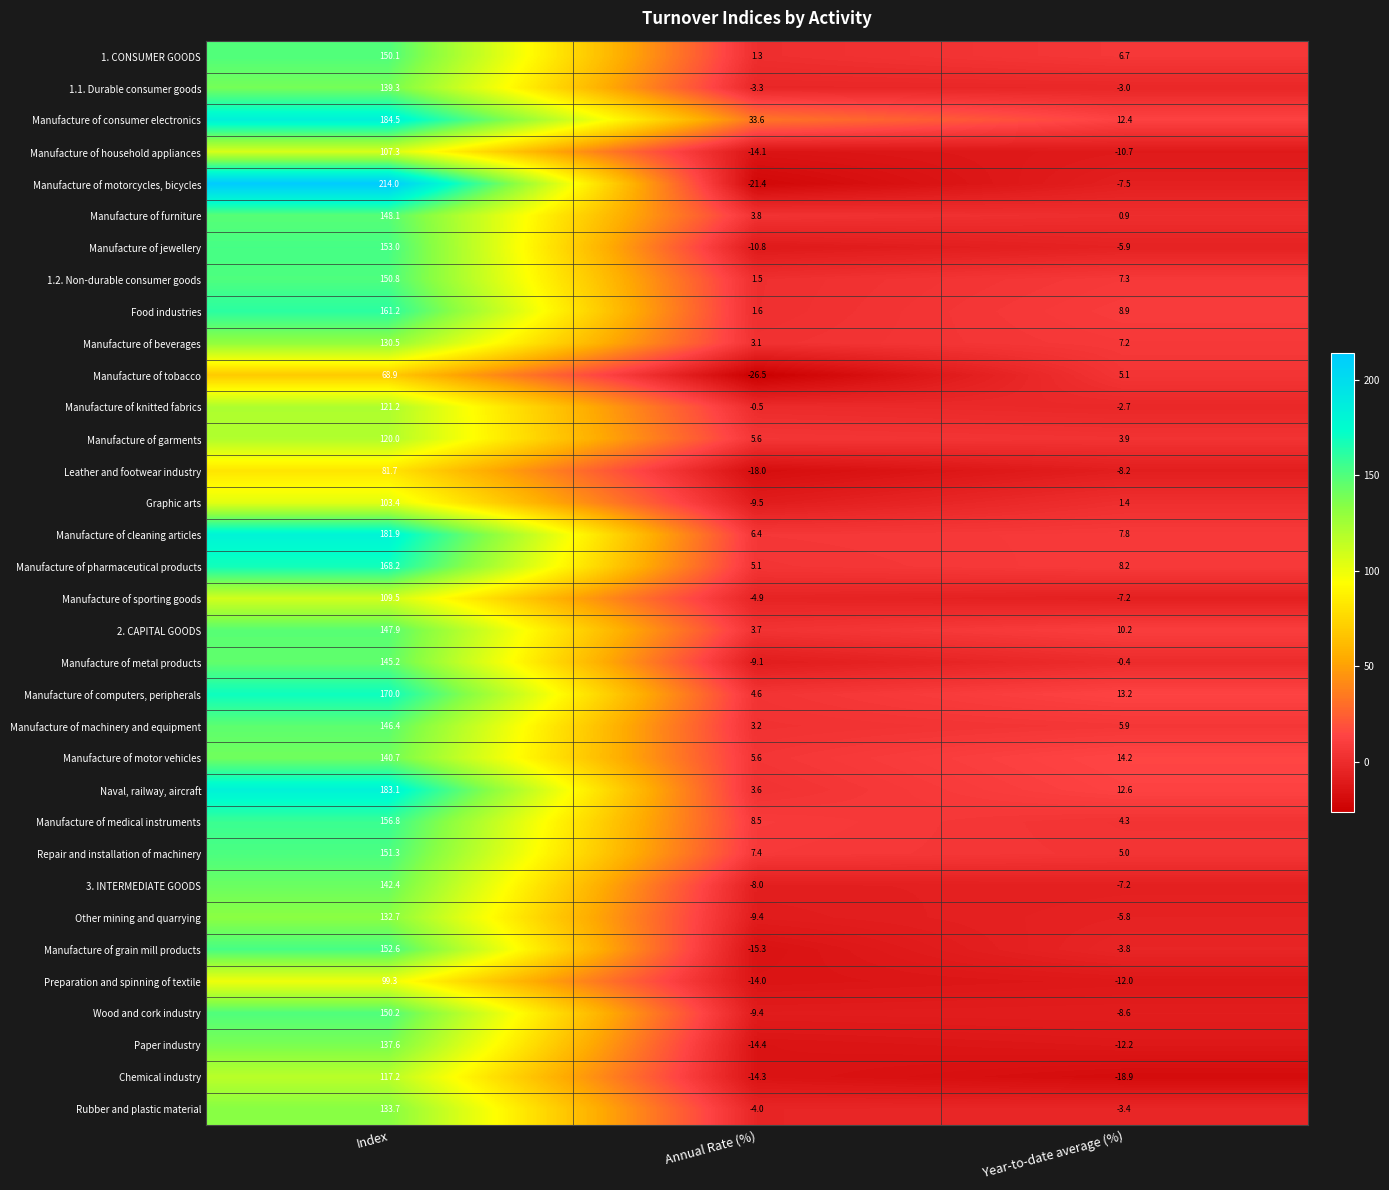

How many data points in Manufacture of pharmaceutical products are less than 8?

1